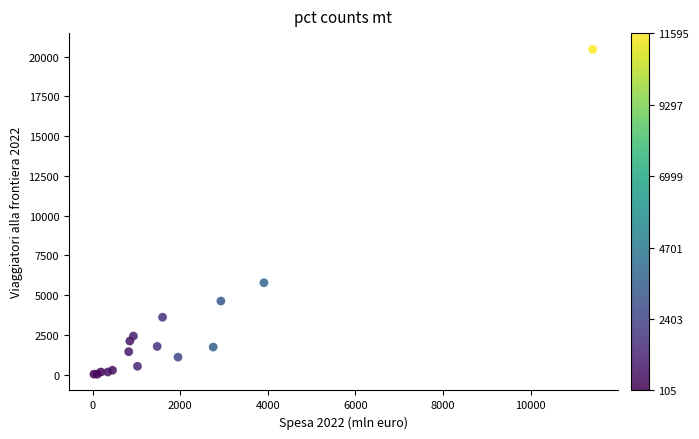

What Y value in the scatter plot is closest to 10244?

5783.6